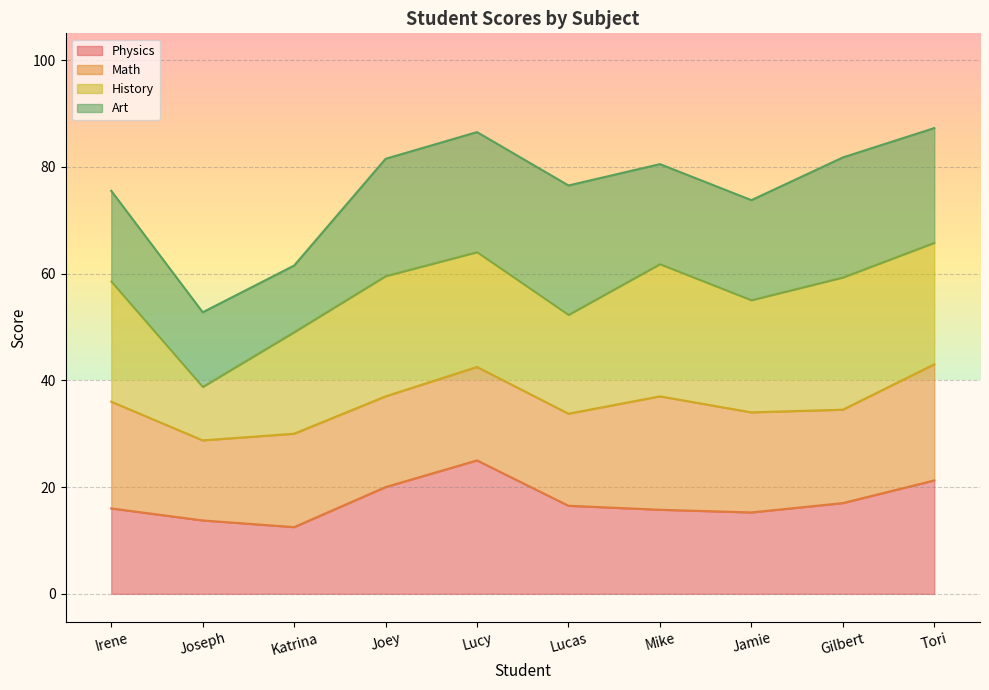

Rank the series at Gilbert from highest to lowest value.

History, Art, Math, Physics